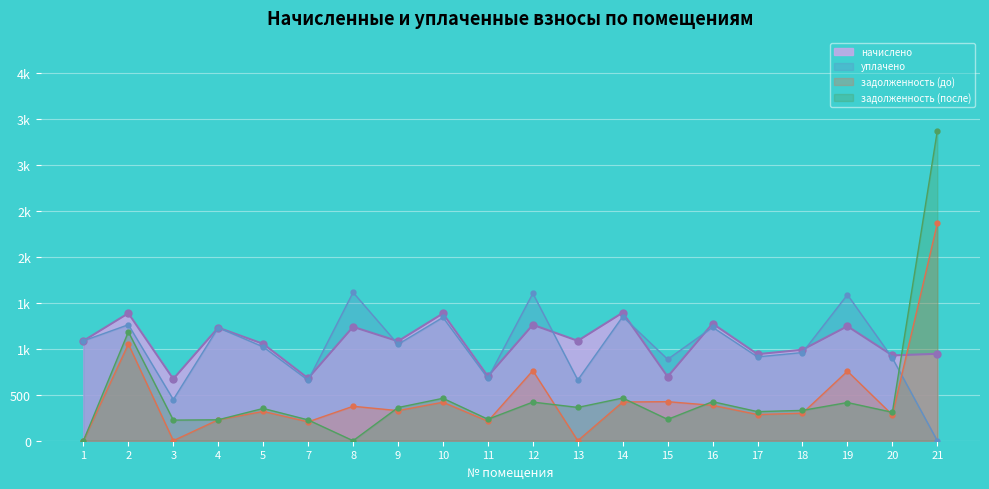

Rank the series at 10 from highest to lowest value.

начислено, уплачено, задолженность (после), задолженность (до)